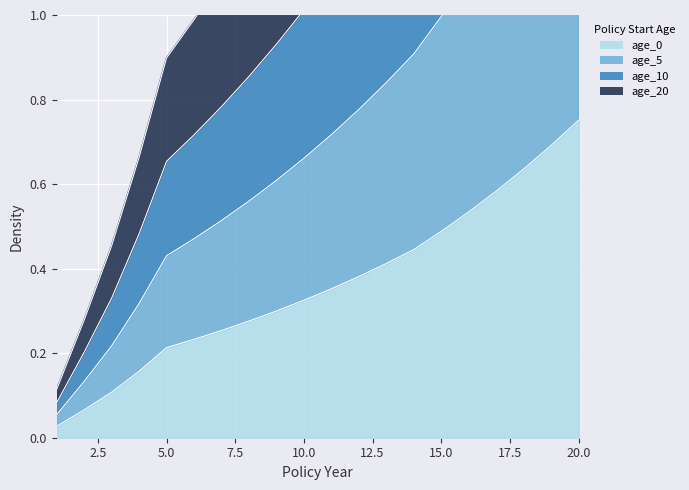

What is the sum of the age_0 values at 10 and 3?

0.4